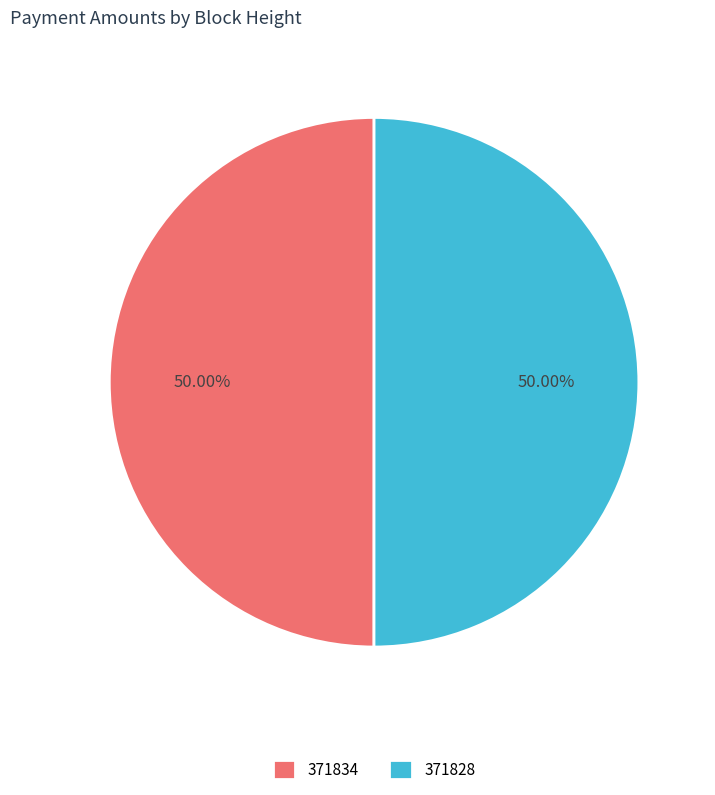

What is the ratio of the value at 371834 to the value at 371828?

1.0